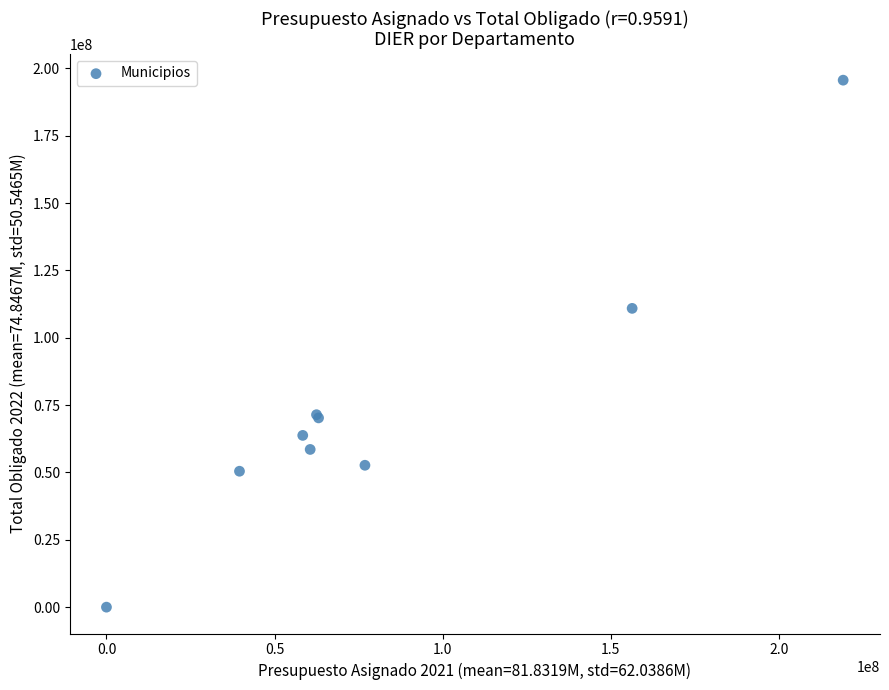

What Y value in the scatter plot is closest to 97804480?

110907203